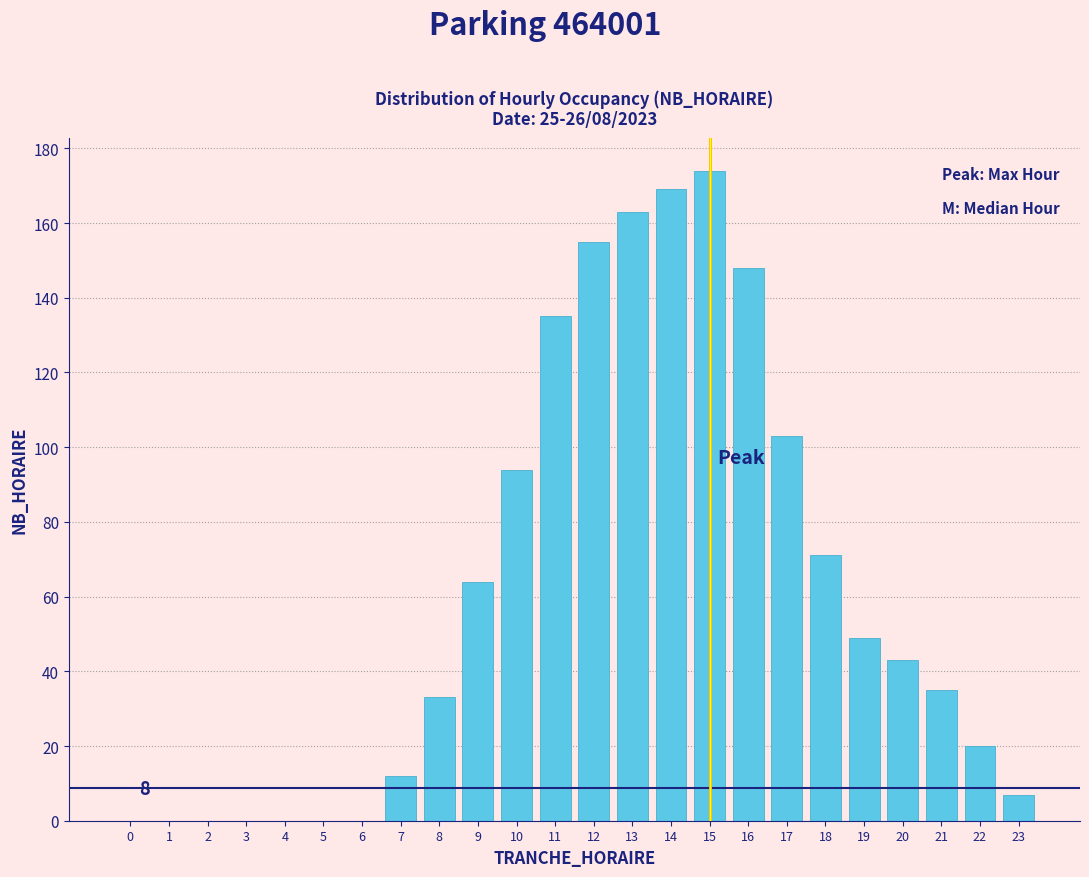

Reading left to right, extract all data points from this chart.

0=0	1=0	2=0	3=0	4=0	5=0	6=0	7=12	8=33	9=64	10=94	11=135	12=155	13=163	14=169	15=174	16=148	17=103	18=71	19=49	20=43	21=35	22=20	23=7